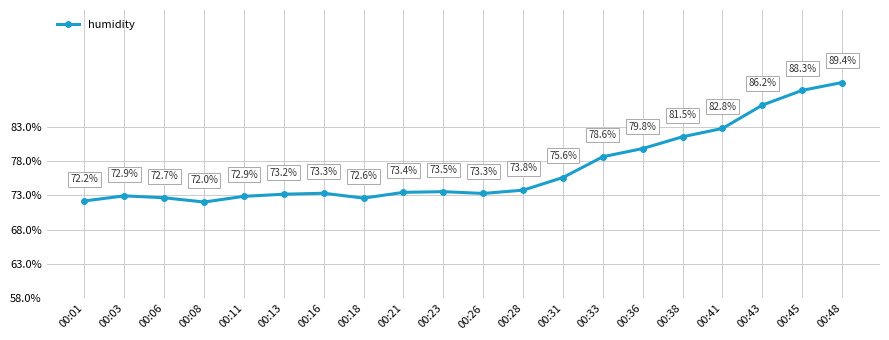

What is the change in value from 00:06 to 00:38?

+8.9